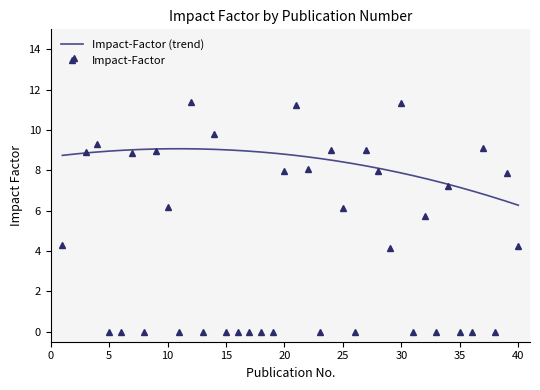

Reading left to right, list all the values displayed in this chart.

4.3	13.6	8.9	9.3	0.0	0.0	8.8	0.0	8.9	6.2	0.0	11.4	0.0	9.8	0.0	0.0	0.0	0.0	0.0	8.0	11.2	8.1	0.0	9.0	6.1	0.0	9.0	8.0	4.1	11.4	0.0	5.8	0.0	7.2	0.0	0.0	9.1	0.0	7.9	4.3